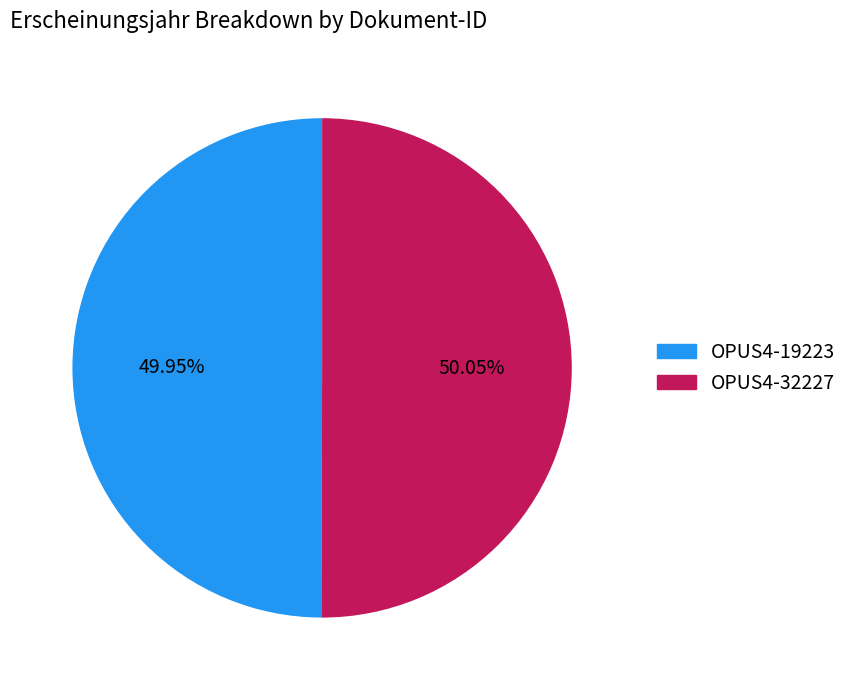

Combined, do OPUS4-32227 and OPUS4-19223 account for over 50%?

Yes